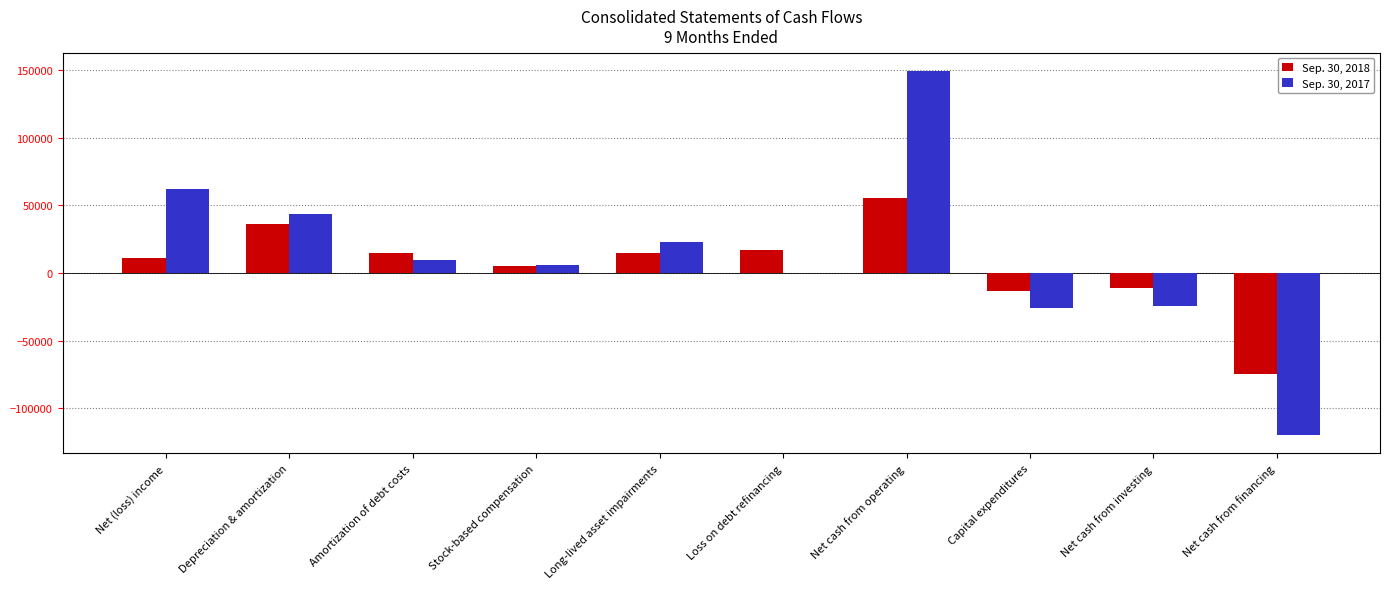

At Capital expenditures, list the series in order from smallest to largest.

Sep. 30, 2017, Sep. 30, 2018